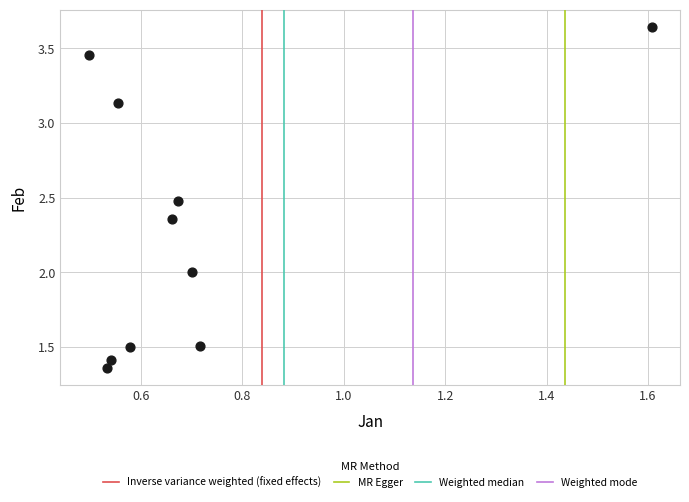

What is the average Y value?

2.3